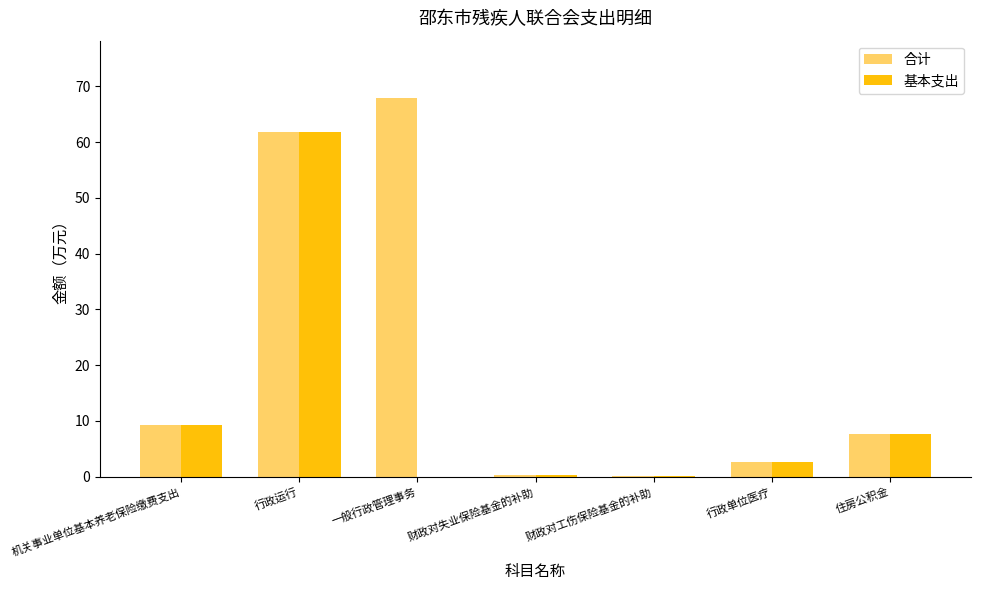

The 基本支出 series shows 9.3 at 机关事业单位基本养老保险缴费支出. True or false?

True